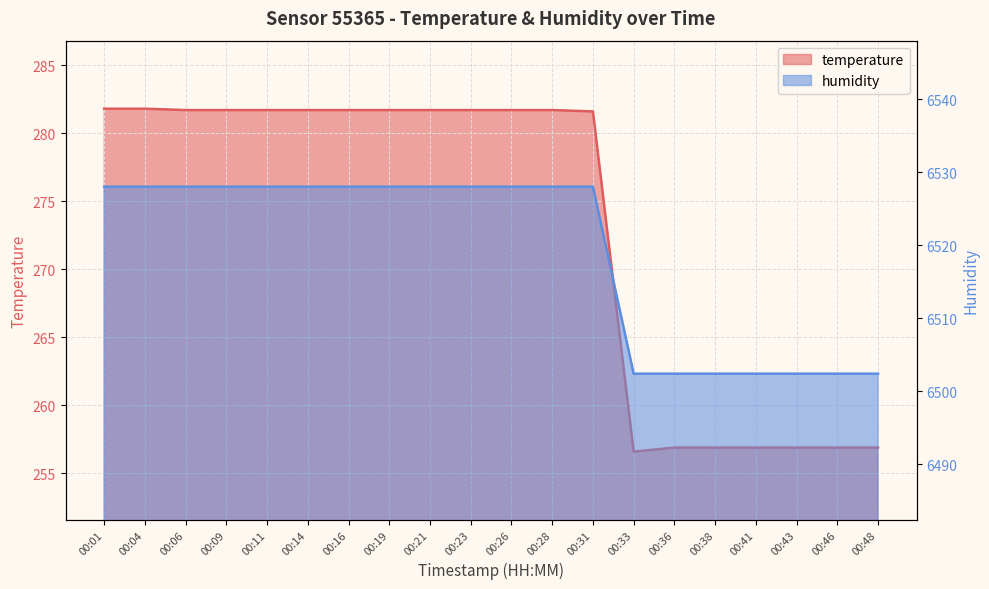

What is the sum of the temperature values at 00:46 and 00:33?

513.5